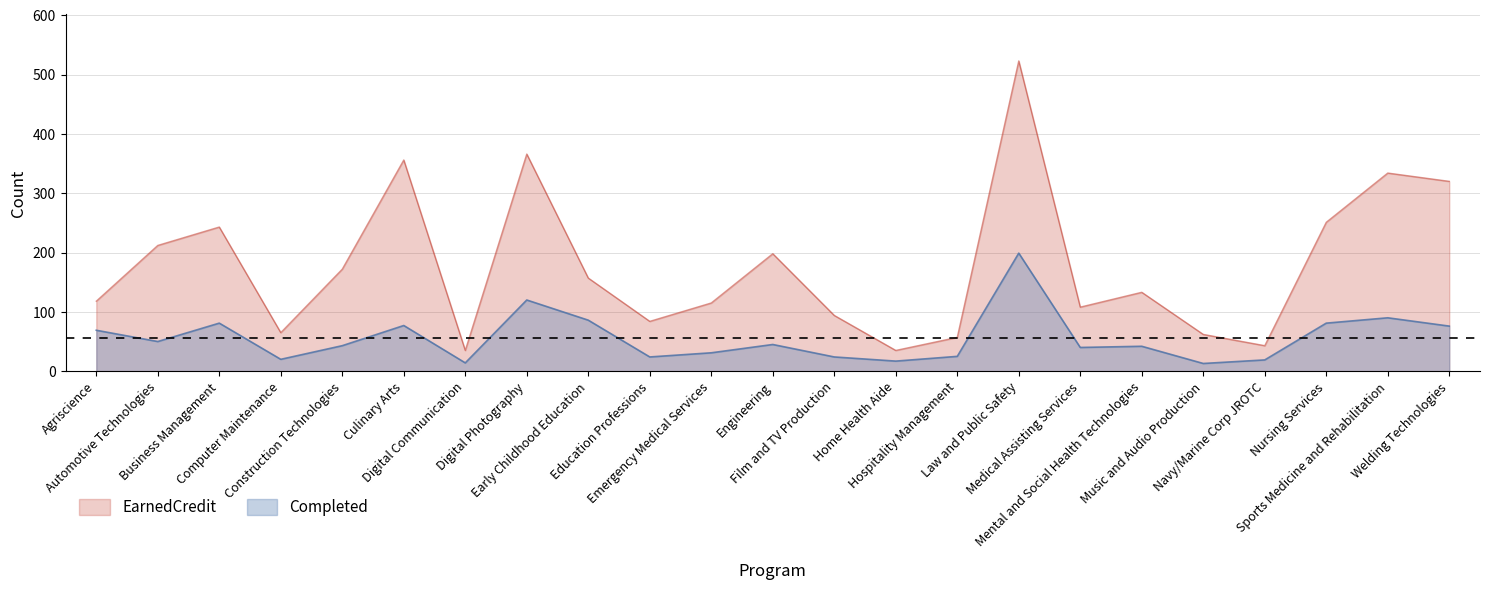

What is the difference between the second highest and second lowest values in the EarnedCredit series?

331